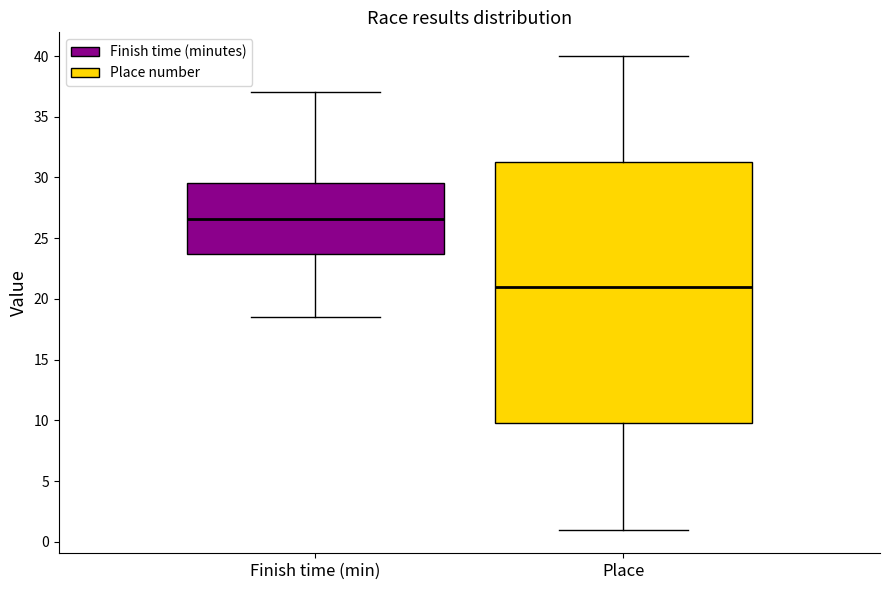

Where does the upper whisker of the box for Place end on the y-axis? The values are not printed on the chart, so give them approximately, as read against the axis.

40.0